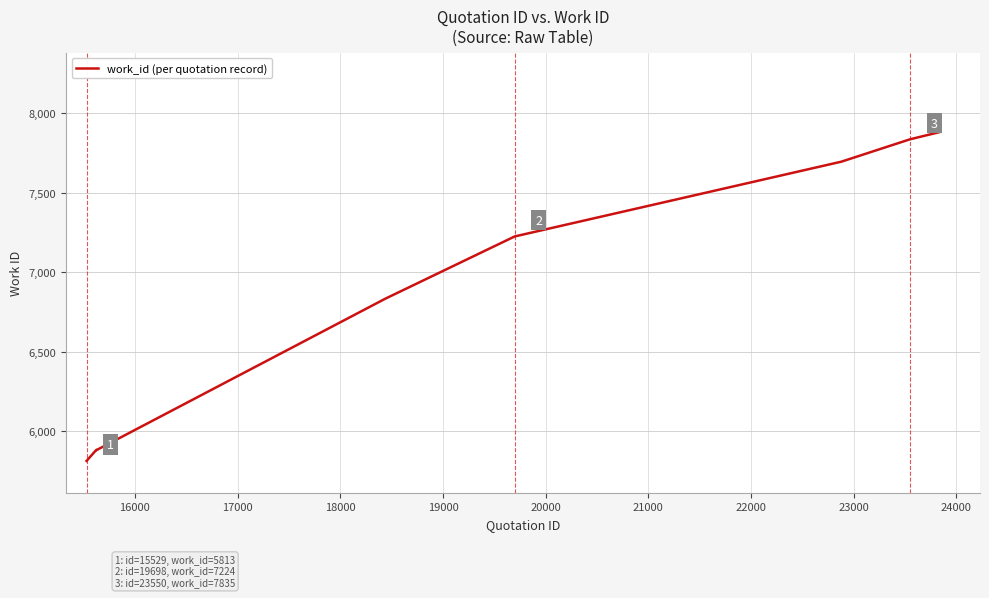

What is the difference between the maximum and minimum values?

2066